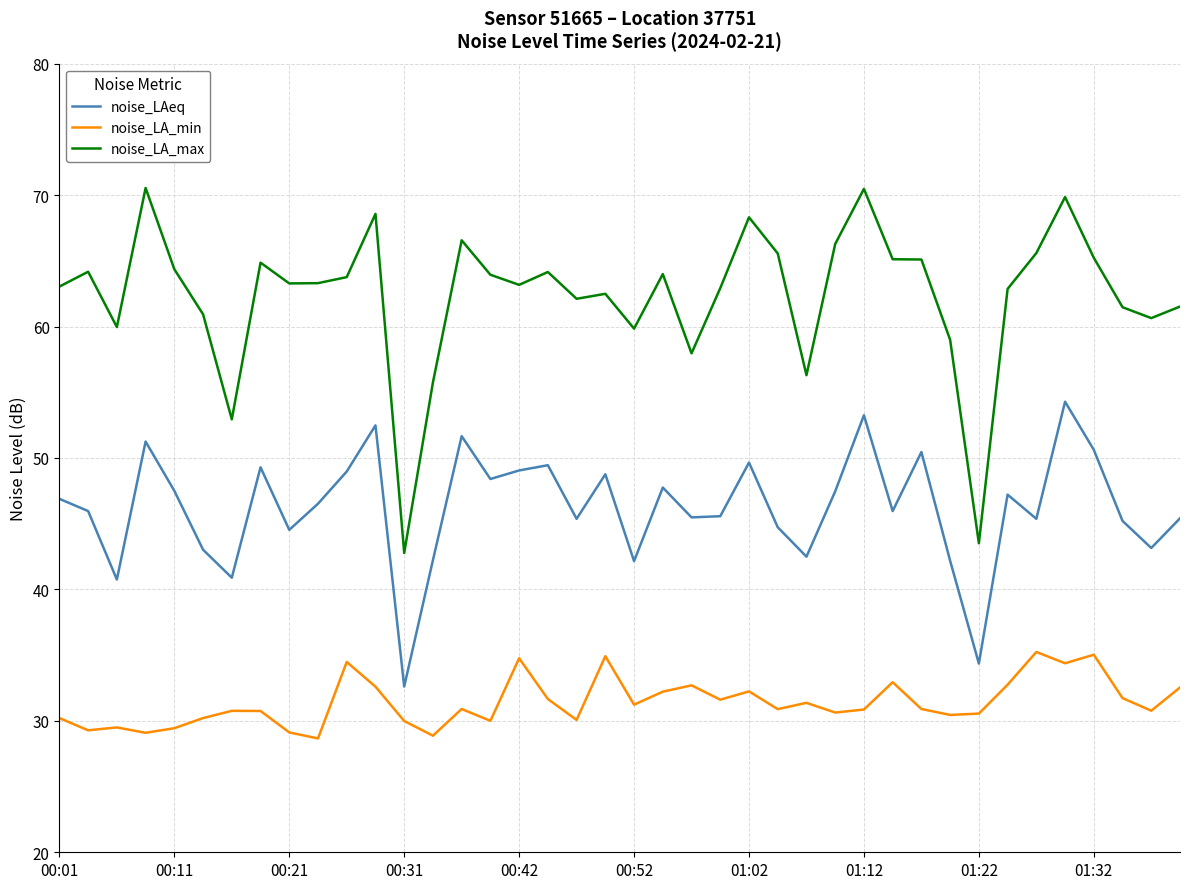

Rank the series by their maximum value, from highest to lowest.

noise_LA_max, noise_LAeq, noise_LA_min